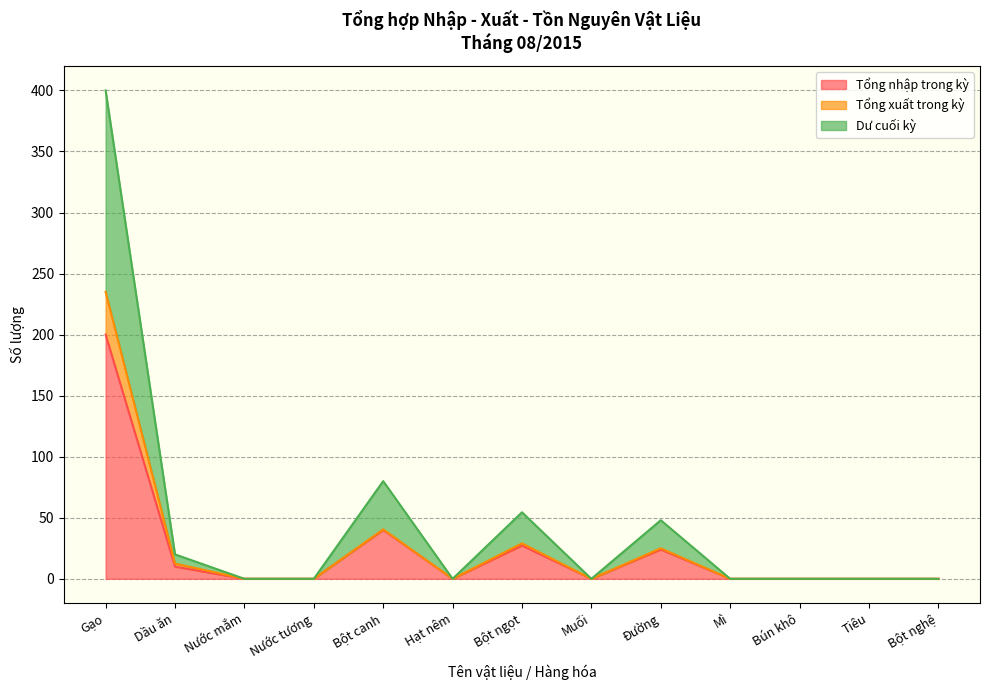

What is the label of the 3rd point from the right?

Bún khô